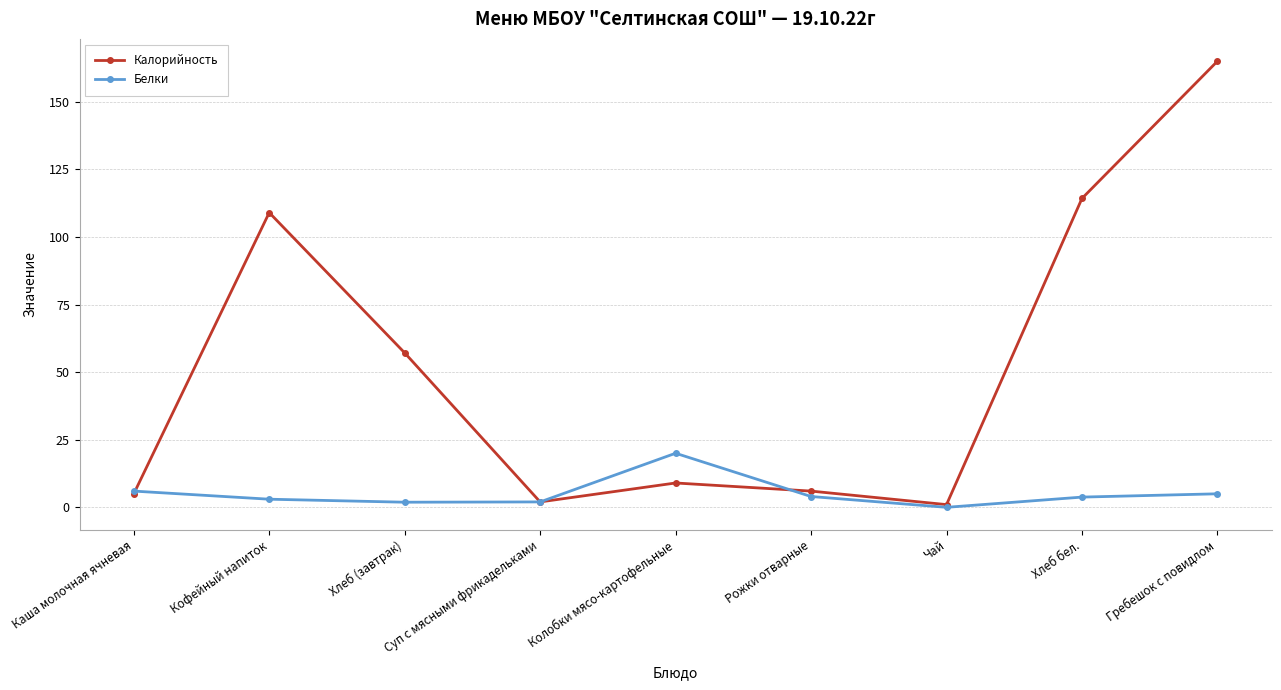

How many lines are shown in the chart?

2